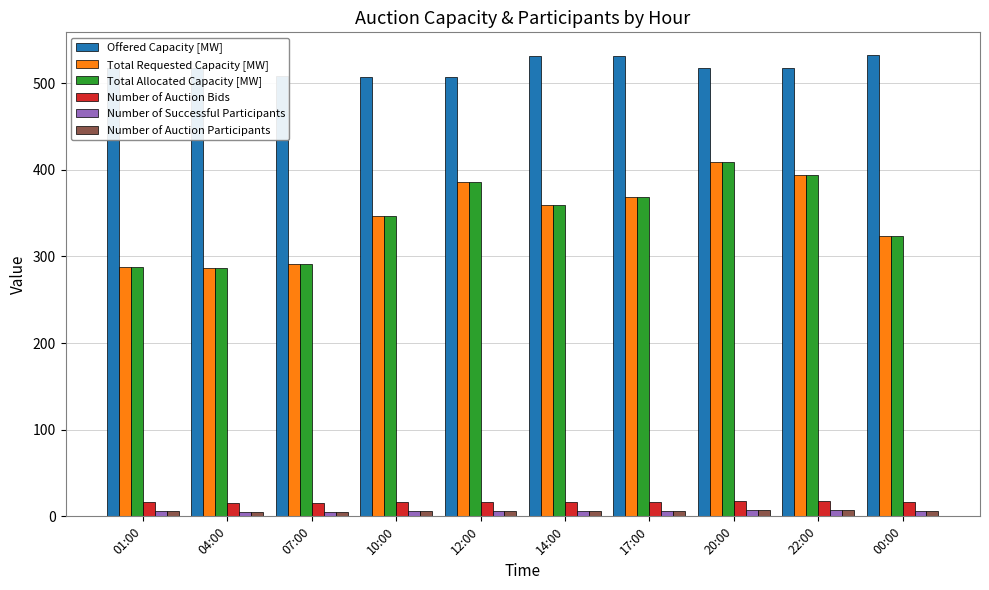

How many series are shown in this chart?

6